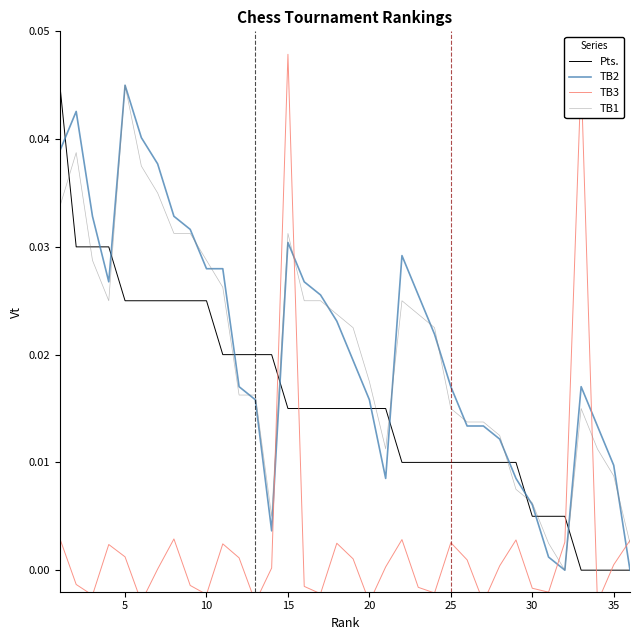

Which series ends up on top after the final intersection of Pts. and TB1?

TB1